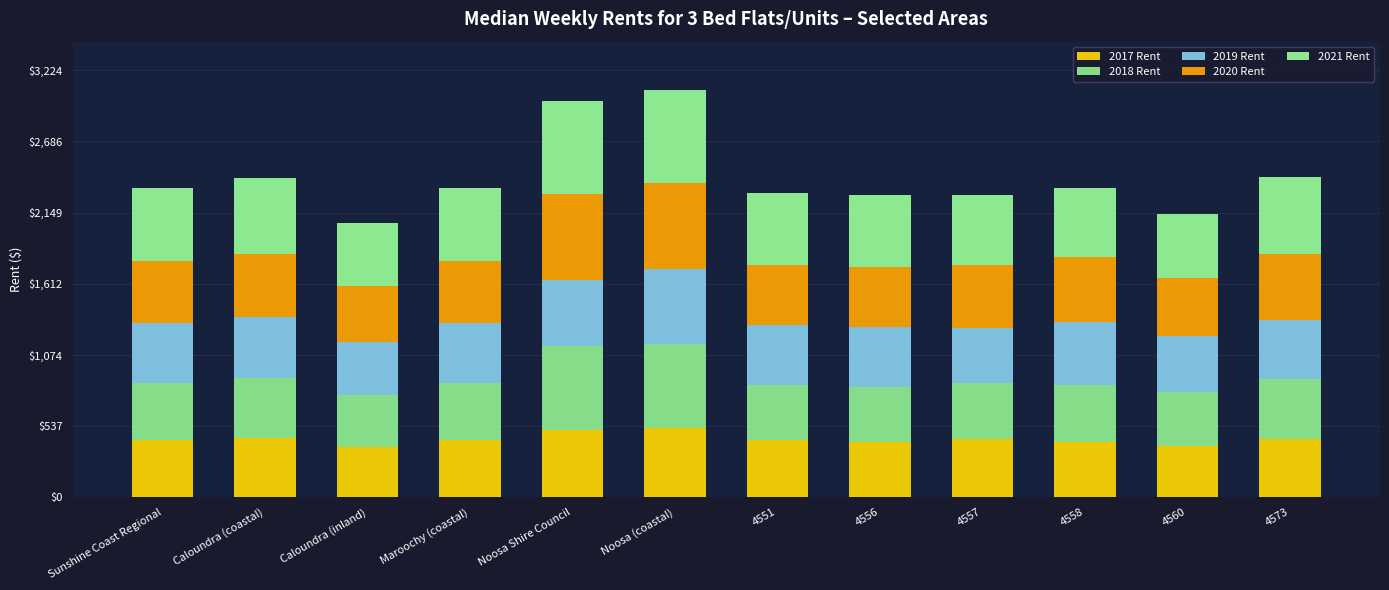

Is it true that 2017 Rent equals 651.5 at Caloundra (coastal)?

False